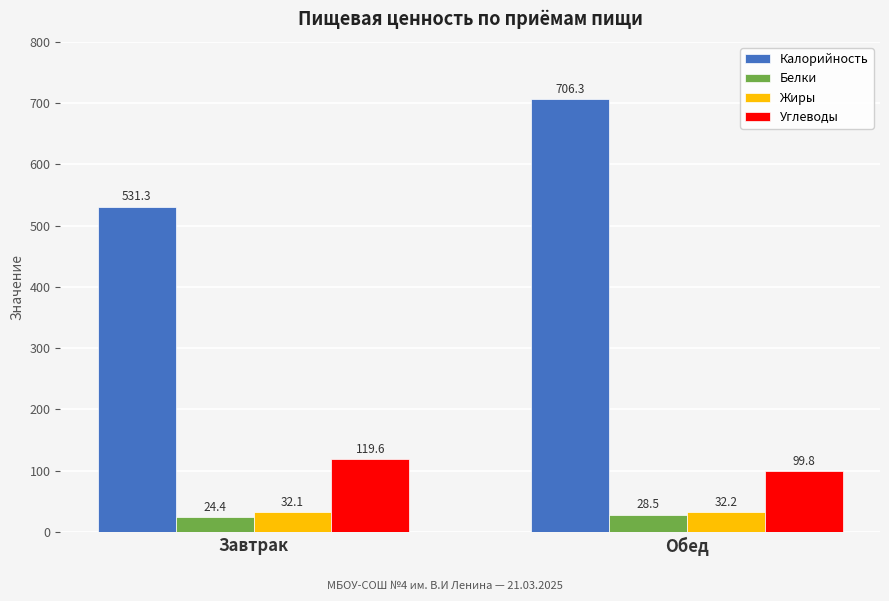

What is the minimum value shown in the chart?

24.4